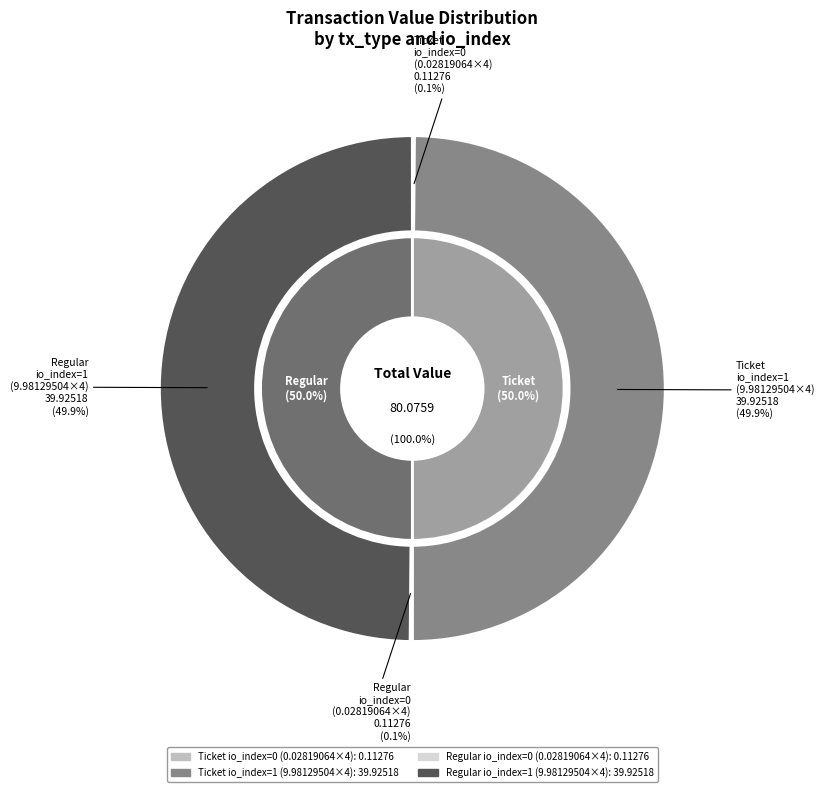

Which slice is the smallest?

io_index=0 (Ticket)